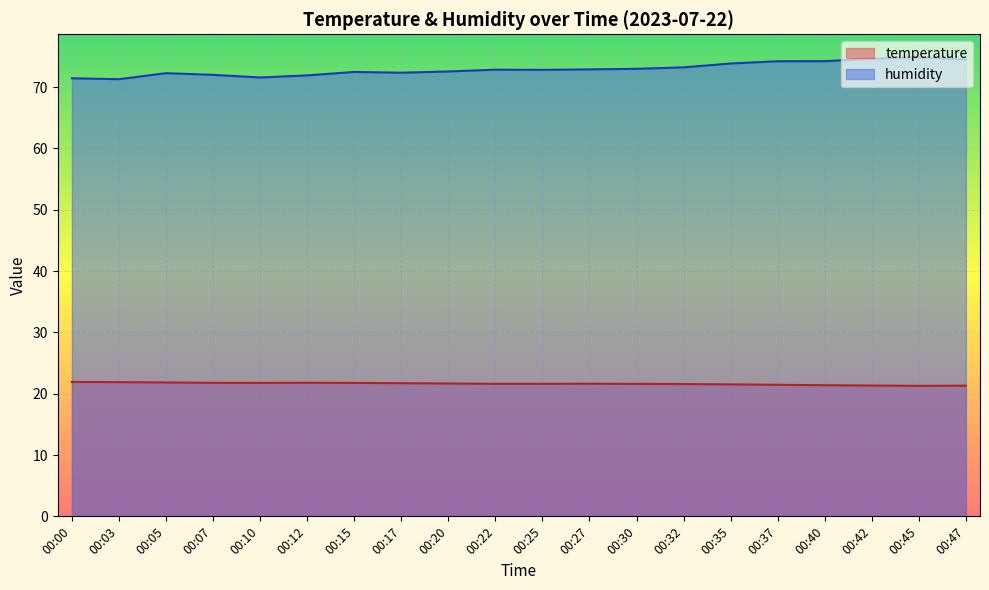

What is the smallest value displayed?

21.3